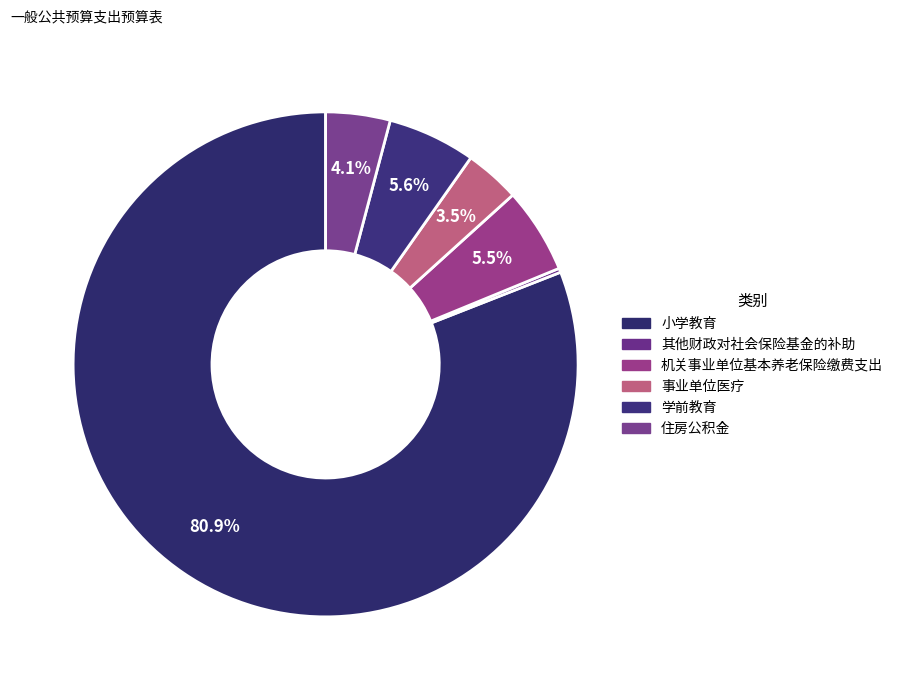

How many segments does this pie chart have?

6